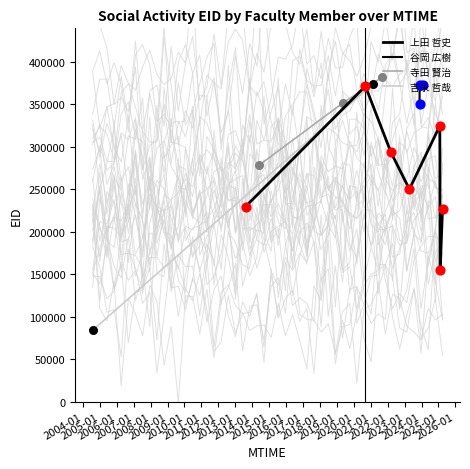

Which series has the largest total across all categories?

谷岡 広樹